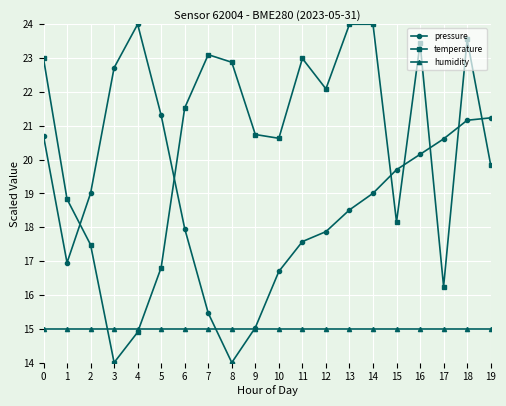

What is the minimum value shown in the chart?

14.0